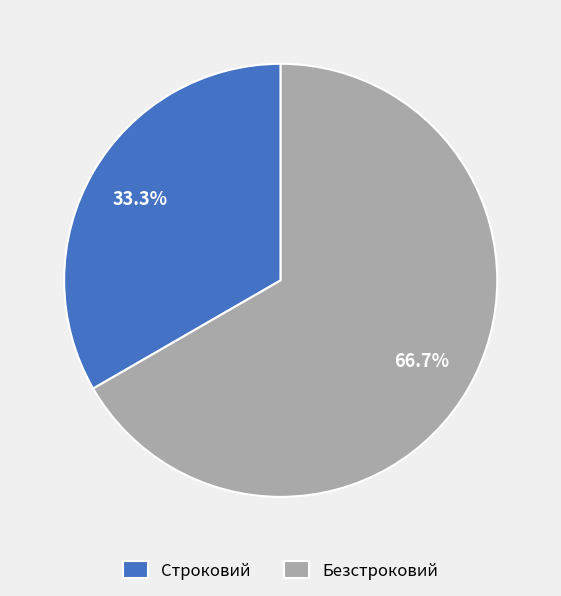

Does any single category account for the majority?

Yes